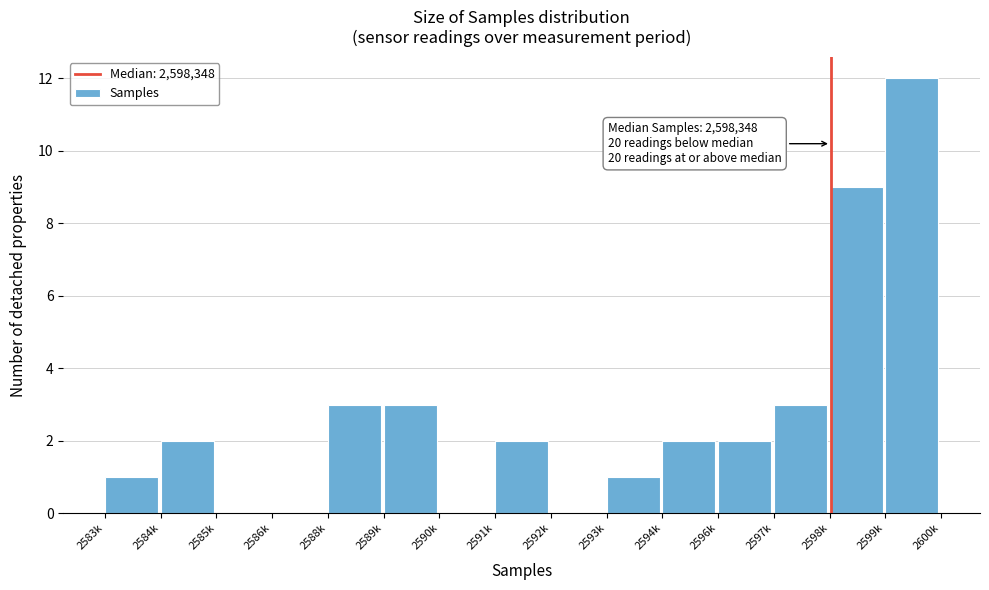

Reading right to left, what are all the values shown in this chart?

2599k=12	2598k=9	2597k=3	2596k=2	2594k=2	2593k=1	2592k=0	2591k=2	2590k=0	2589k=3	2588k=3	2586k=0	2585k=0	2584k=2	2583k=1